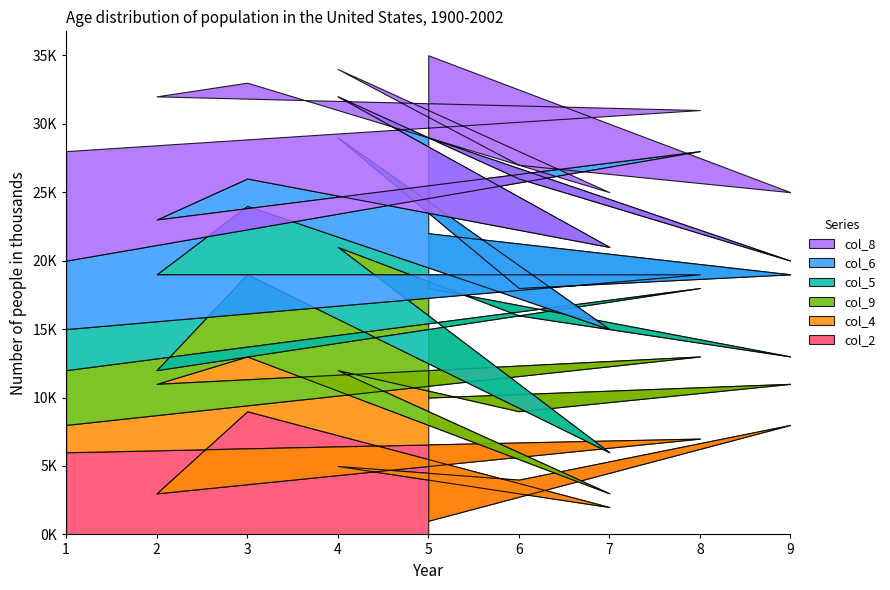

What is the label of the 5th point from the right?

7